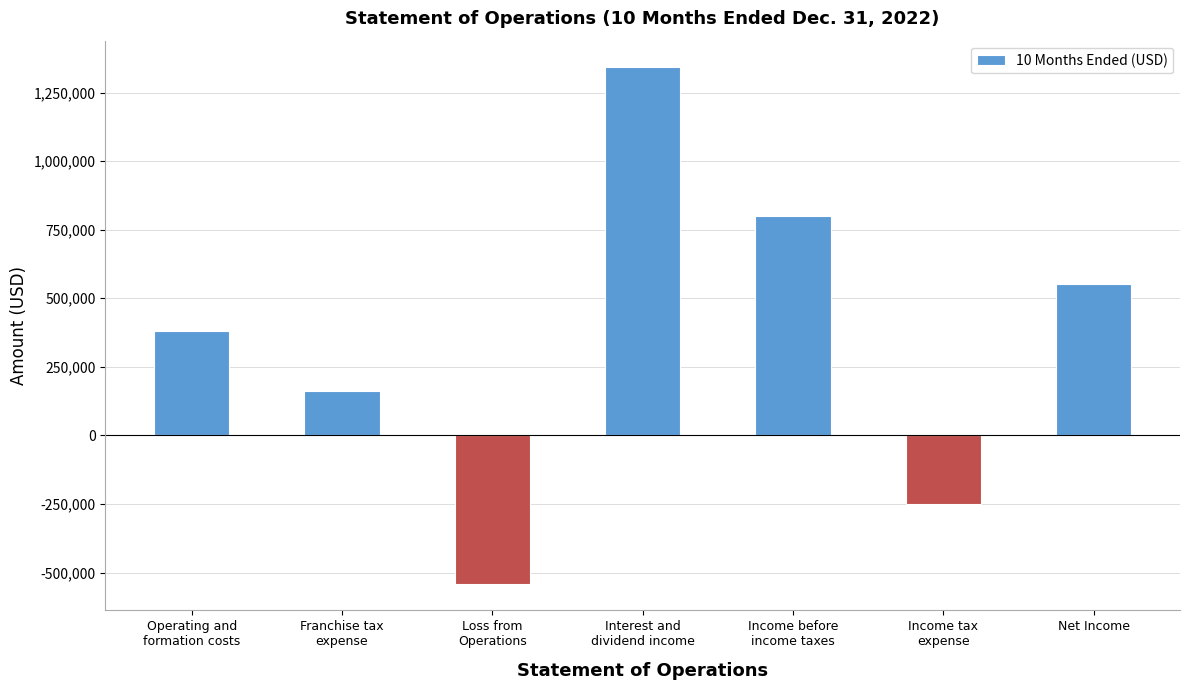

What is the difference between the maximum and second lowest values?

1593524